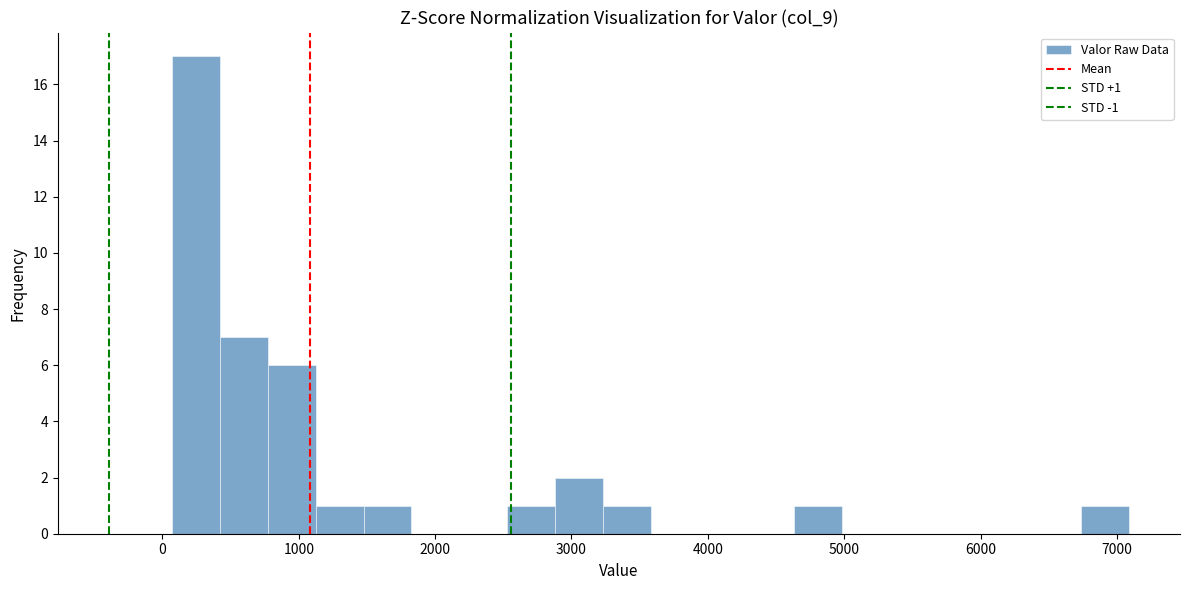

Read against the x-axis, roughly where is the centre of the tallest bar?

200